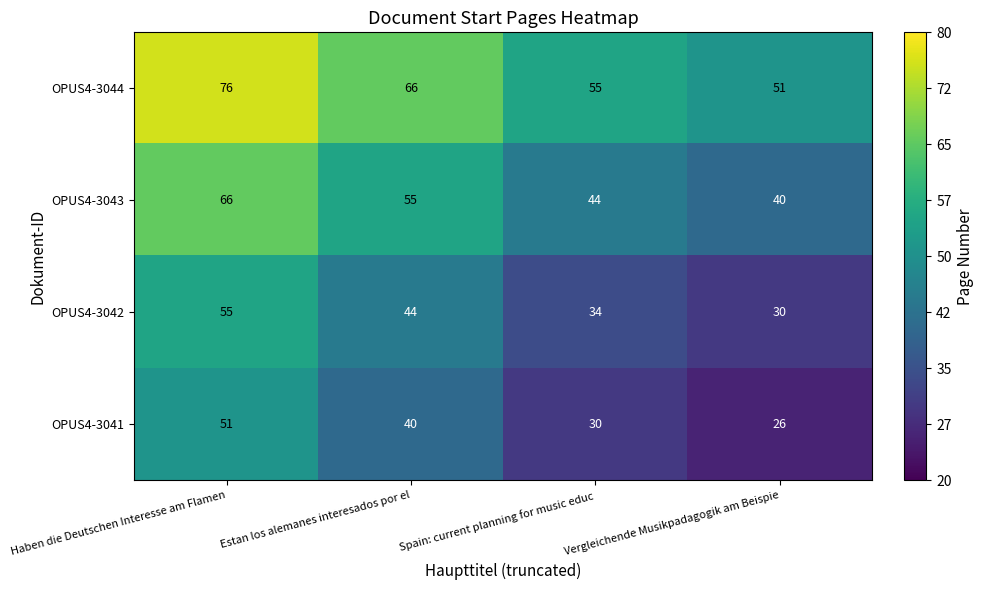

At which category does the chart reach its minimum across all series?

Vergleichende Musikpadagogik am Beispie